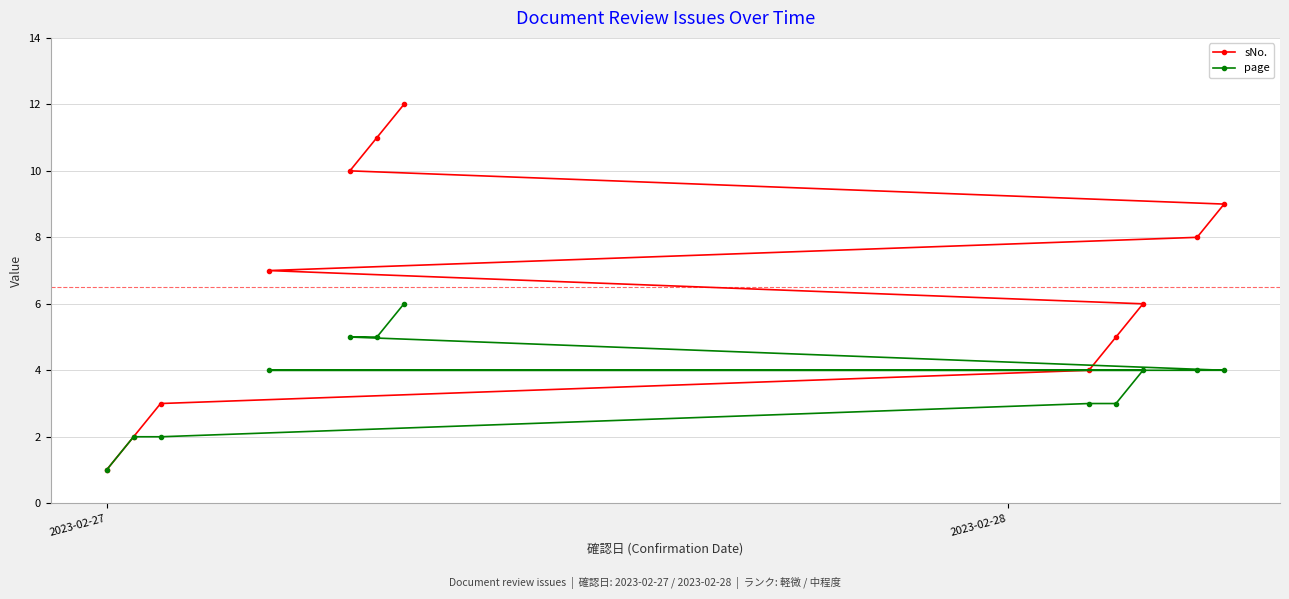

True or false: sNo. has more than 2 points higher than both neighbors.

False